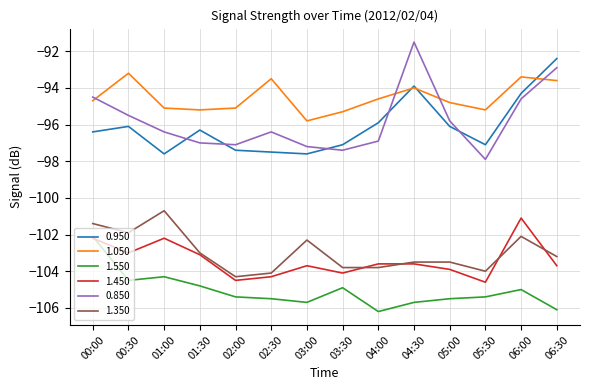

What is the total value across all series at 04:30?

-592.2